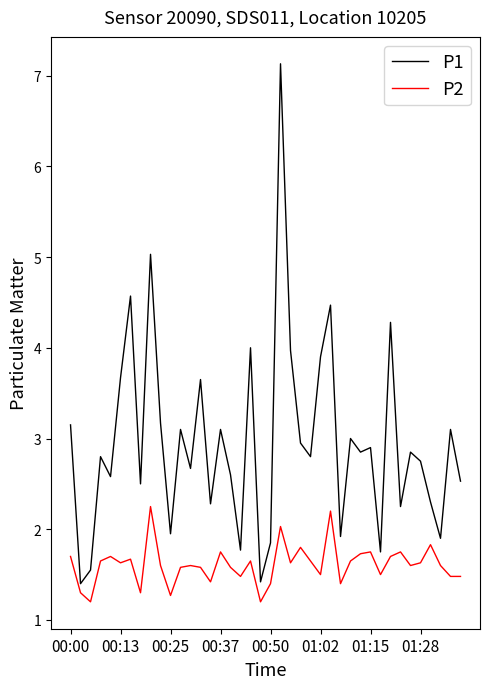

Which series has the largest range (max minus min)?

P1